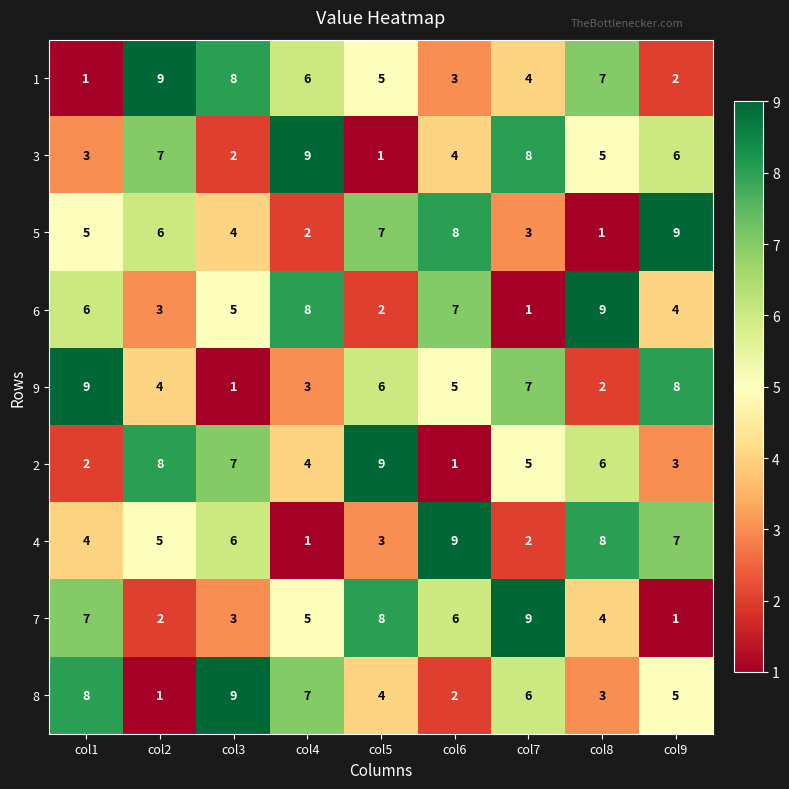

What is the difference between the 4 values at col8 and col5?

5